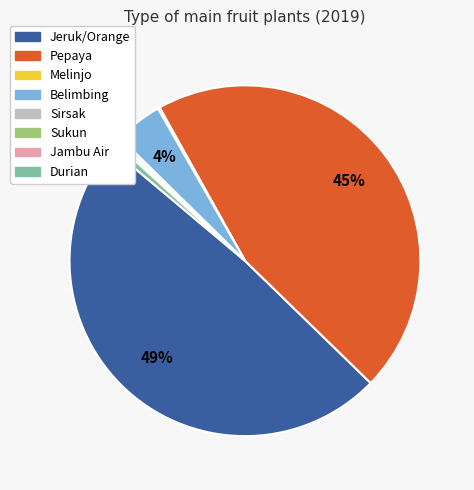

Which slice is the largest?

Jeruk/Orange